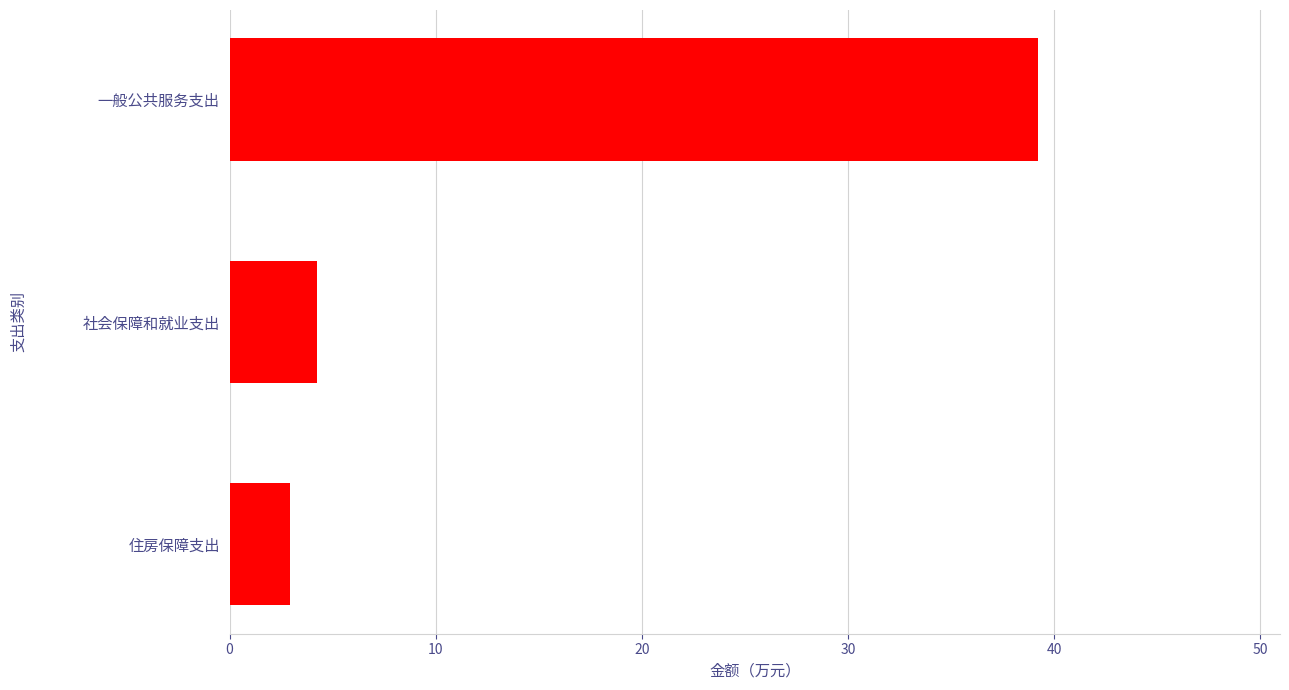

The value at 社会保障和就业支出 is 4.2. True or false?

True